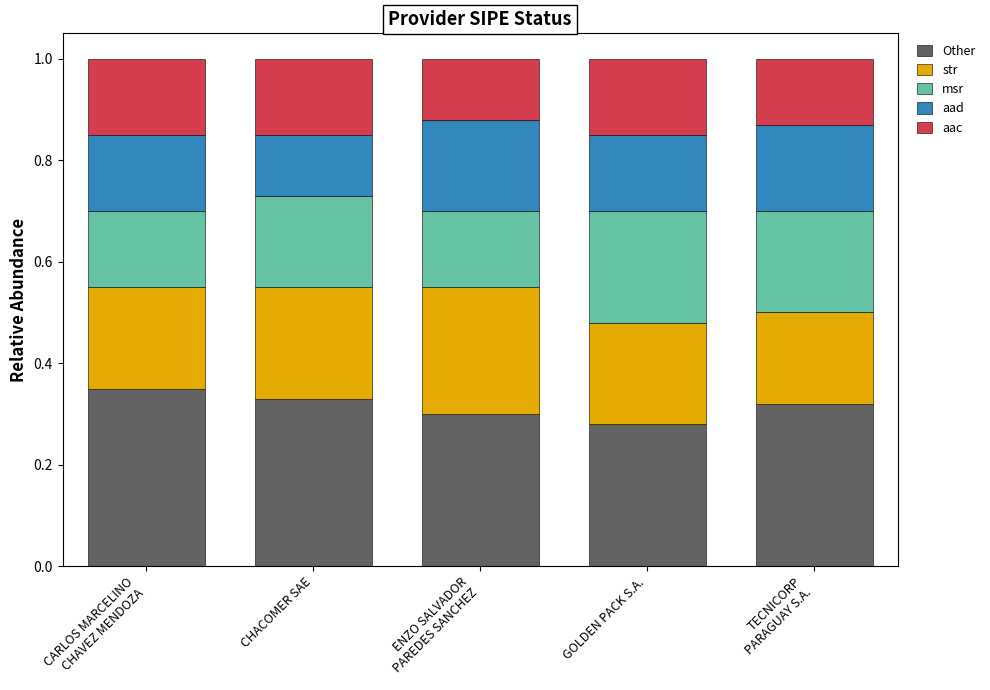

What are all the series names shown in the legend?

Other, str, msr, aad, aac